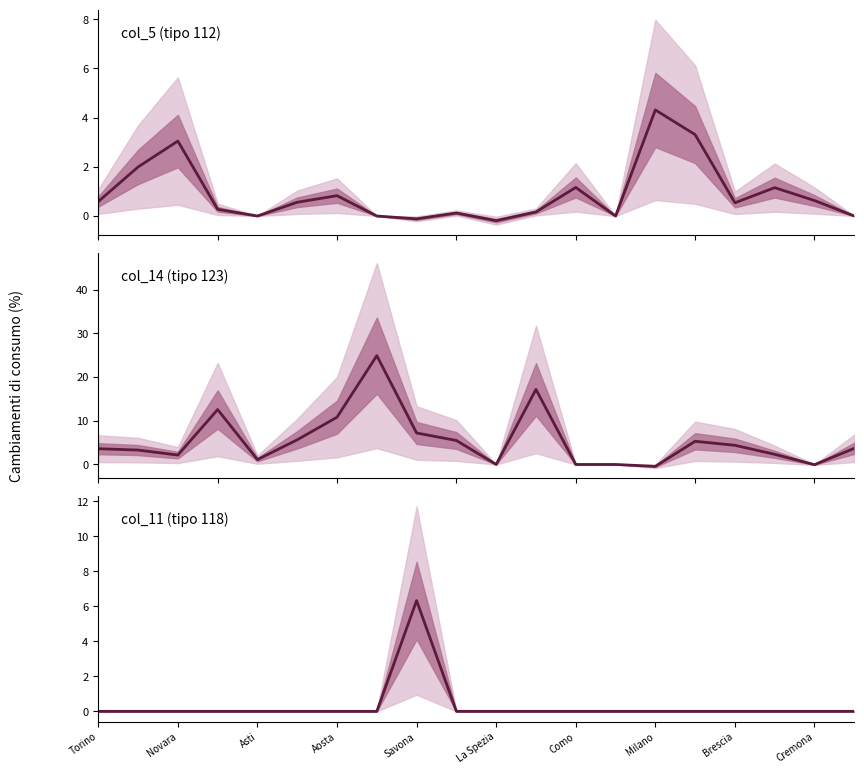

True or false: col_11 (tipo 118) has a value of 0.0 at Brescia.

True